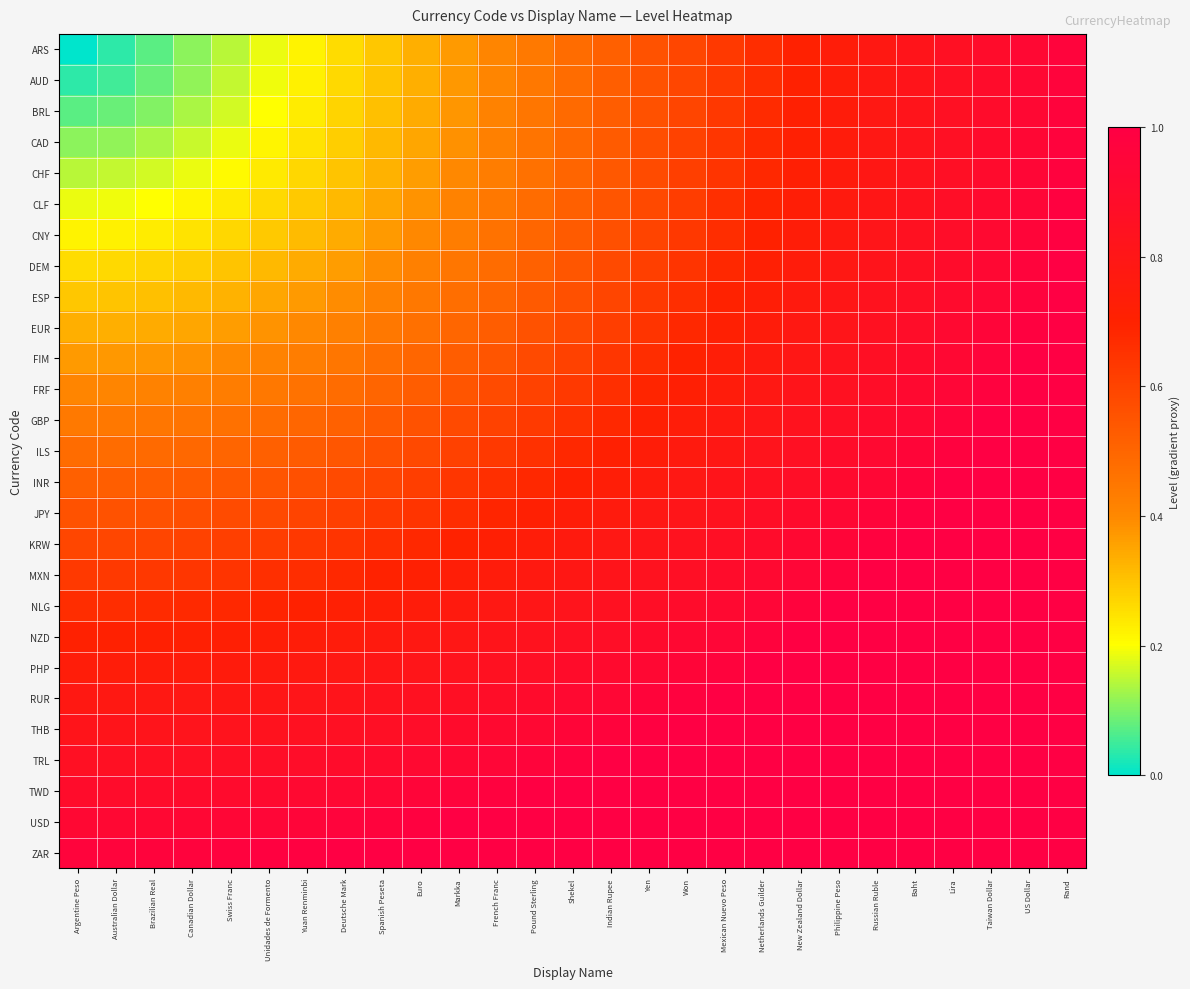

What is the maximum value shown in the chart?

1.4